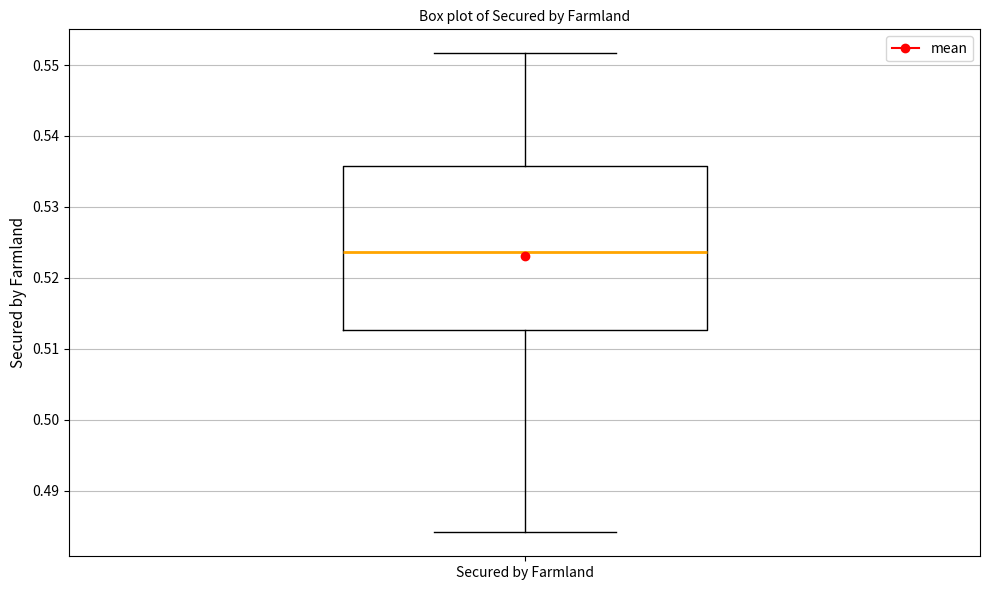

Transcribe this box plot: give where the median line is, the range the box spans, and where the two whiskers end, as read against the y-axis. The values are not printed on the chart, so give them approximately, as read against the axis.

median 0.524, box 0.513 to 0.536, whiskers 0.484 to 0.552